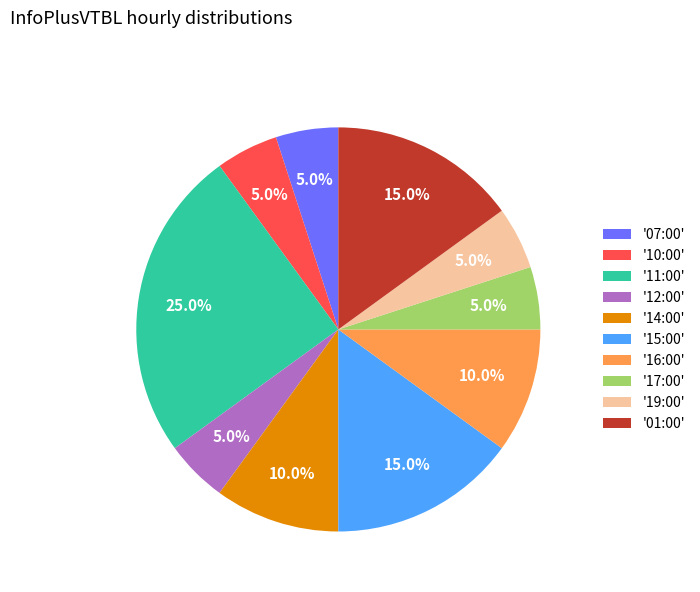

How many segments does this pie chart have?

10